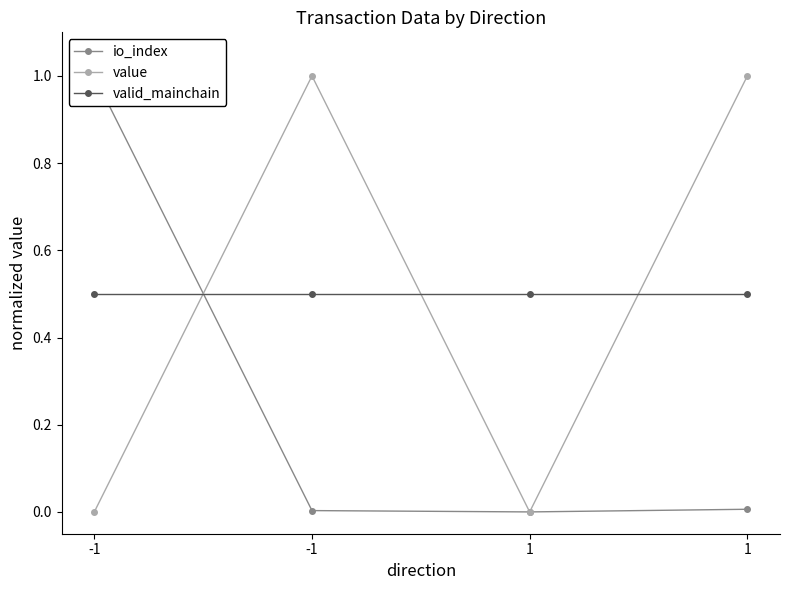

The value of value at 1 is 0.0. True or false?

True